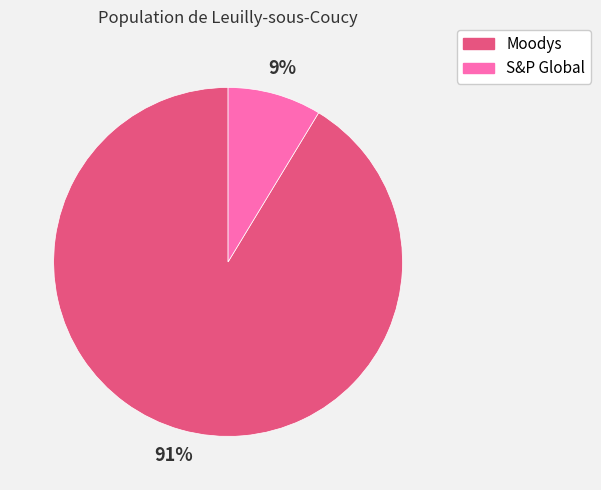

Is the sum of S&P Global and Moodys greater than half?

Yes